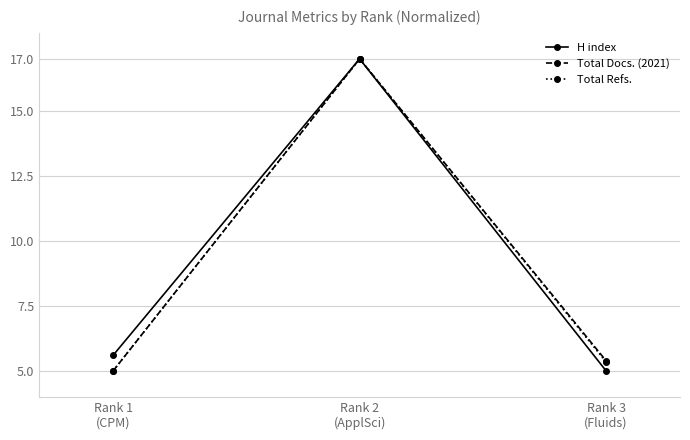

What is the lowest value of the Total Docs. (2021) series?

5.0